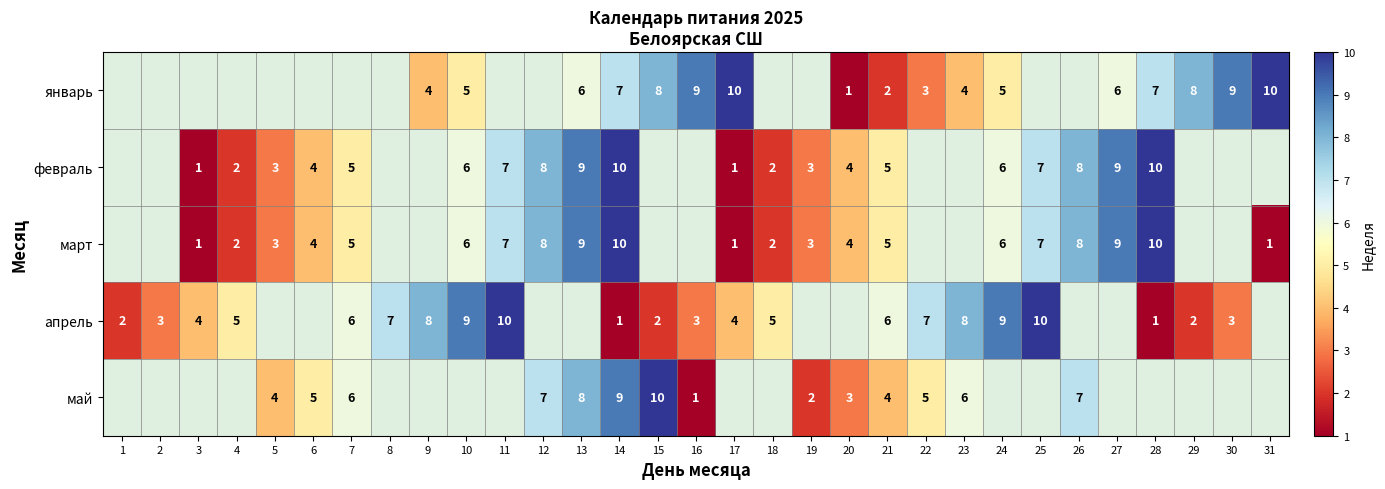

Count the number of categories in the chart.

31